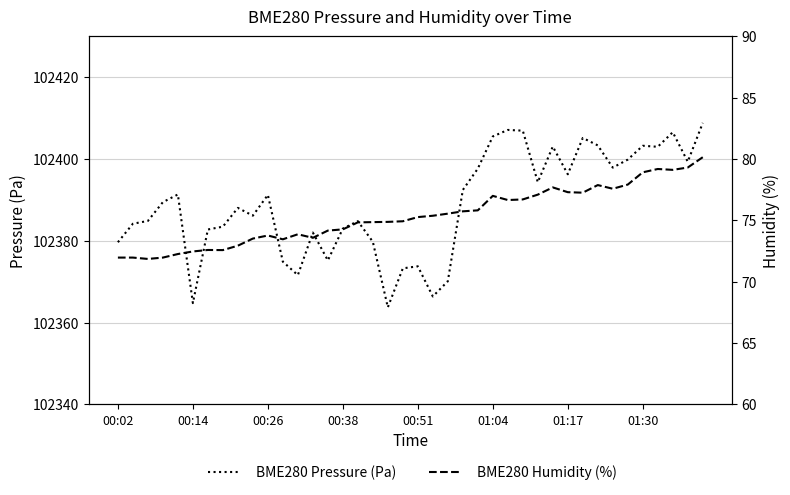

What is the total value across all series at 27?

102483.6